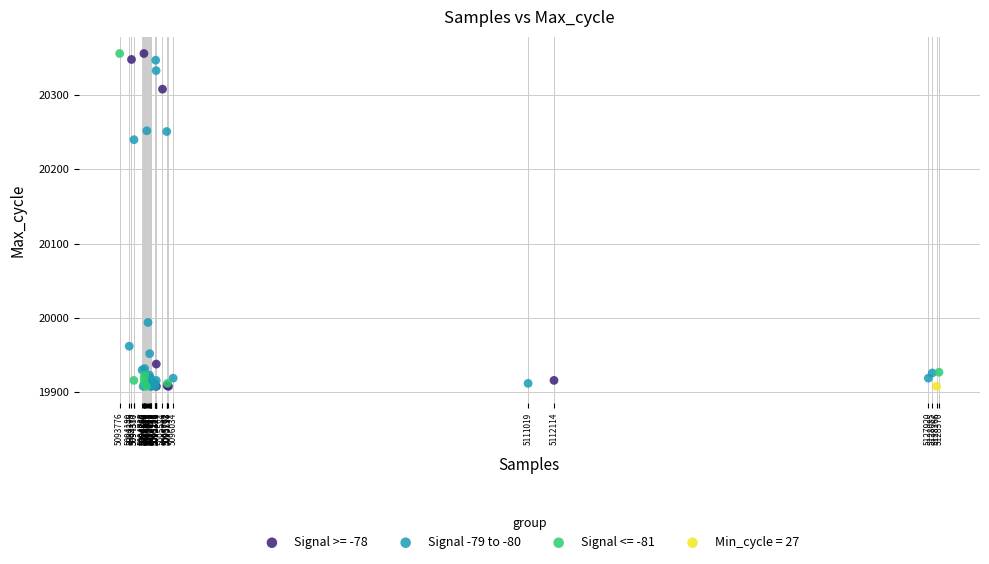

What are all the series names shown in the legend?

Signal >= -78, Signal -79 to -80, Signal <= -81, Min_cycle = 27